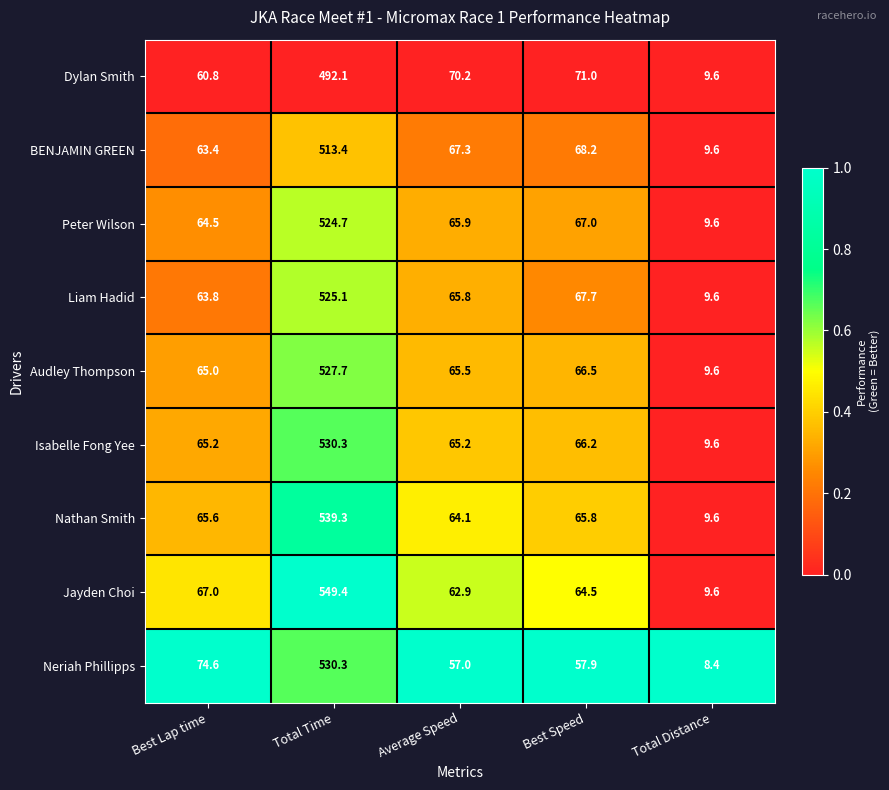

At which label does Jayden Choi reach its minimum?

Total Distance